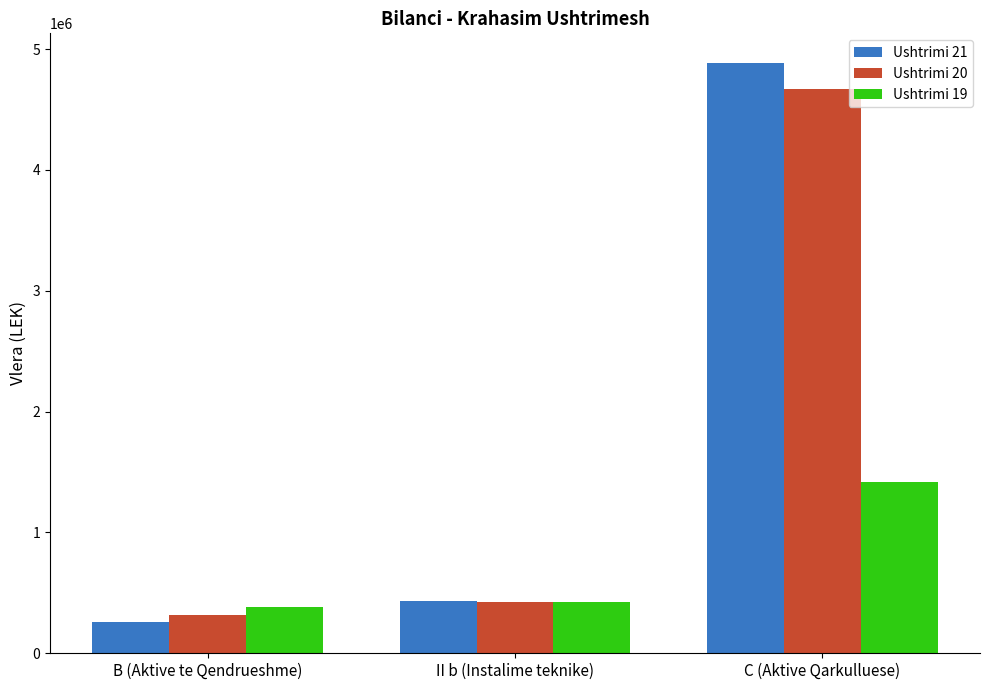

Between II b (Instalime teknike) and C (Aktive Qarkulluese), which series saw the biggest shift?

Ushtrimi 21